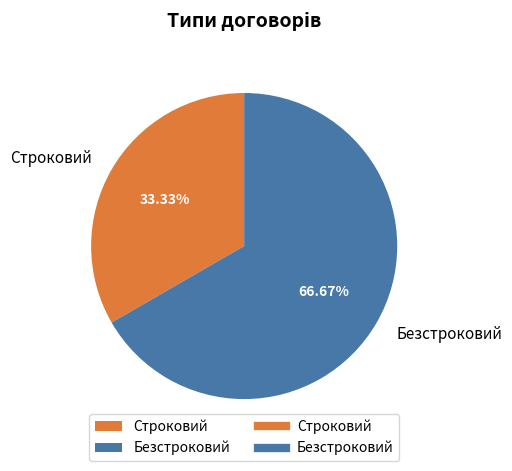

Count the number of slices in the pie.

2